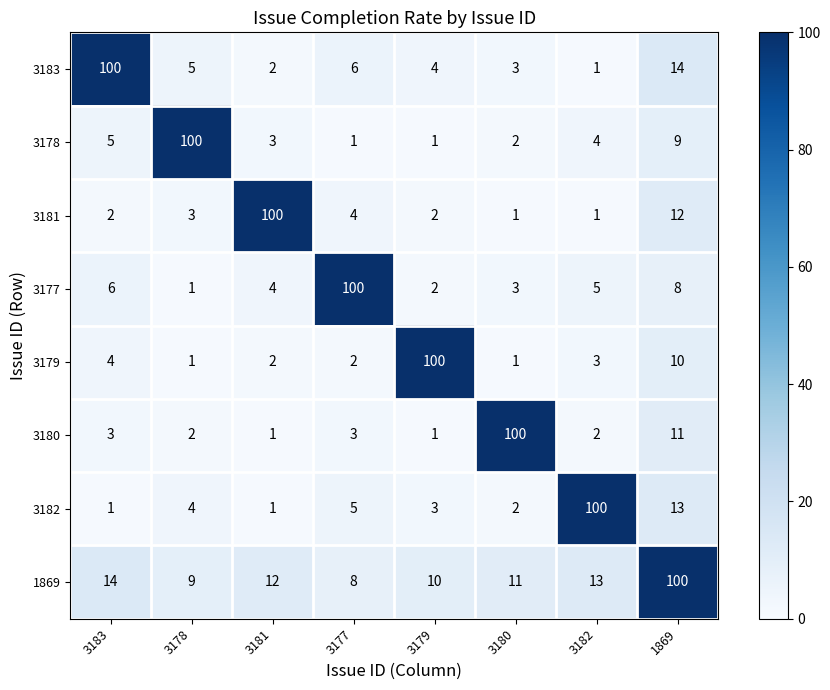

Count the number of data series in this chart.

8